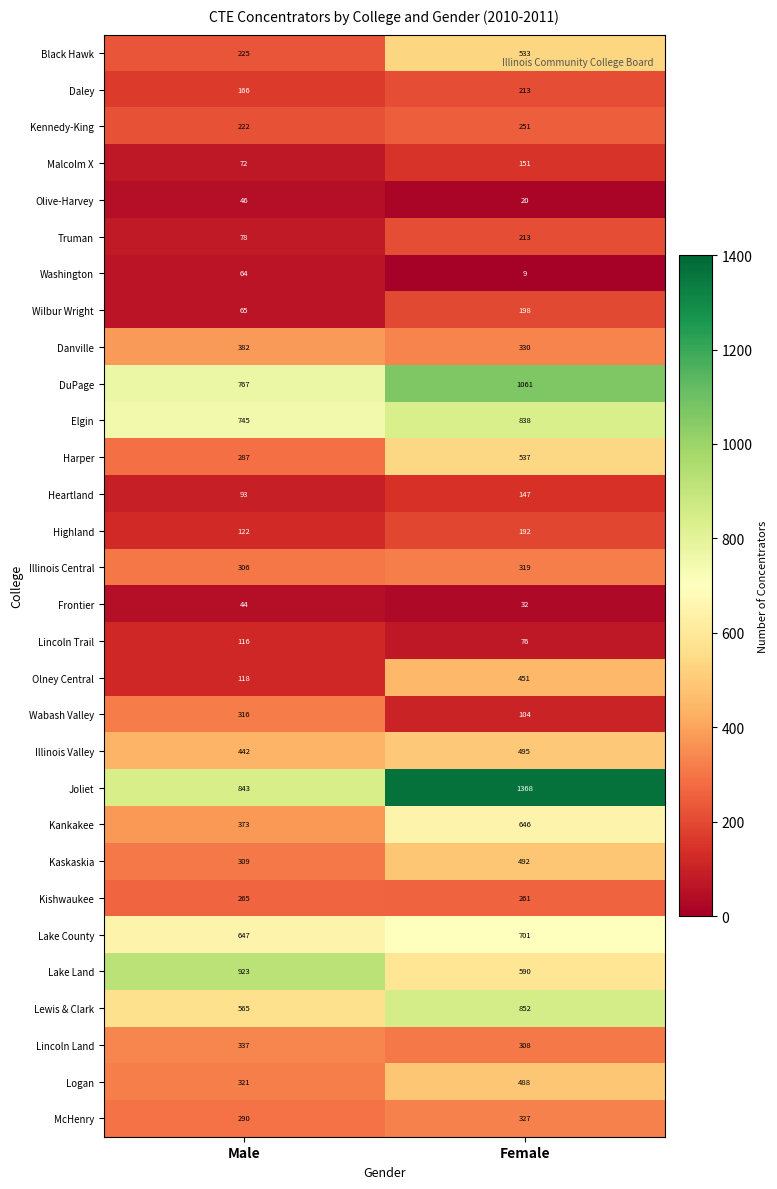

What is the greatest value displayed?

1368